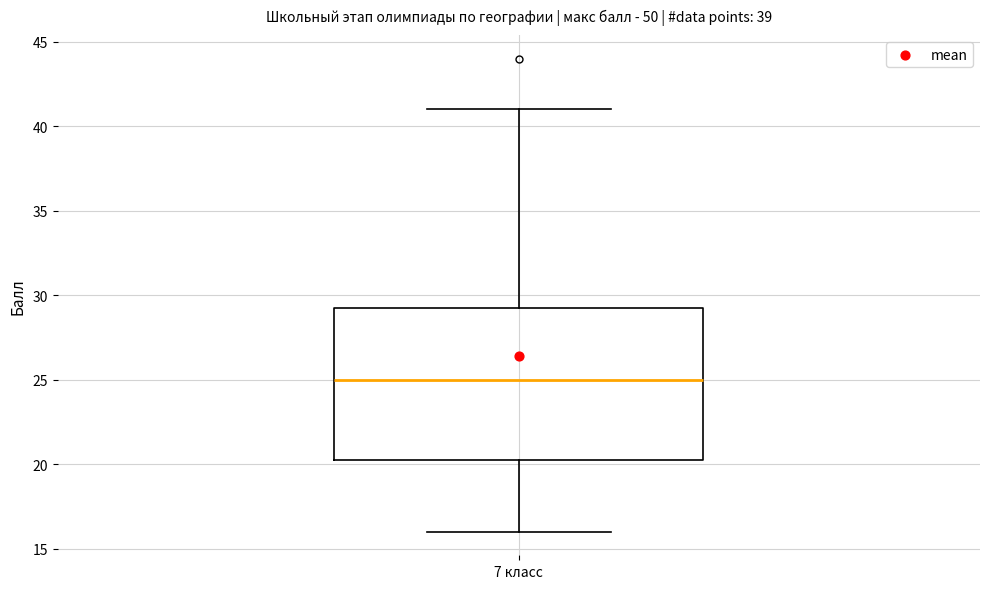

Transcribe this box plot: give where the median line is, the range the box spans, and where the two whiskers end, as read against the y-axis. The values are not printed on the chart, so give them approximately, as read against the axis.

median 25.0, box 20.5 to 29.5, whiskers 16.0 to 41.0